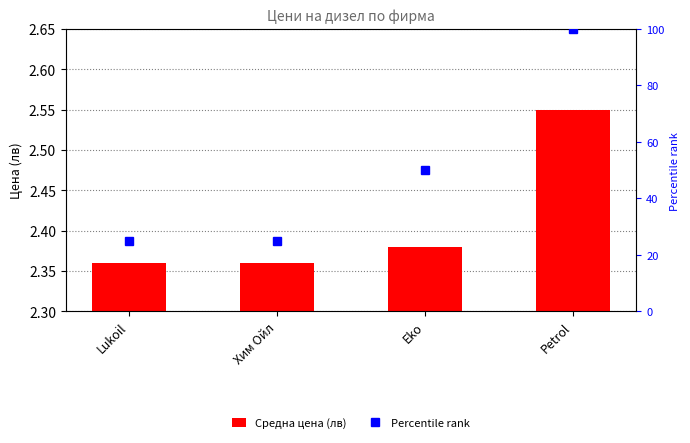

Rank the series by their maximum value, from highest to lowest.

Percentile rank, Средна цена (лв)